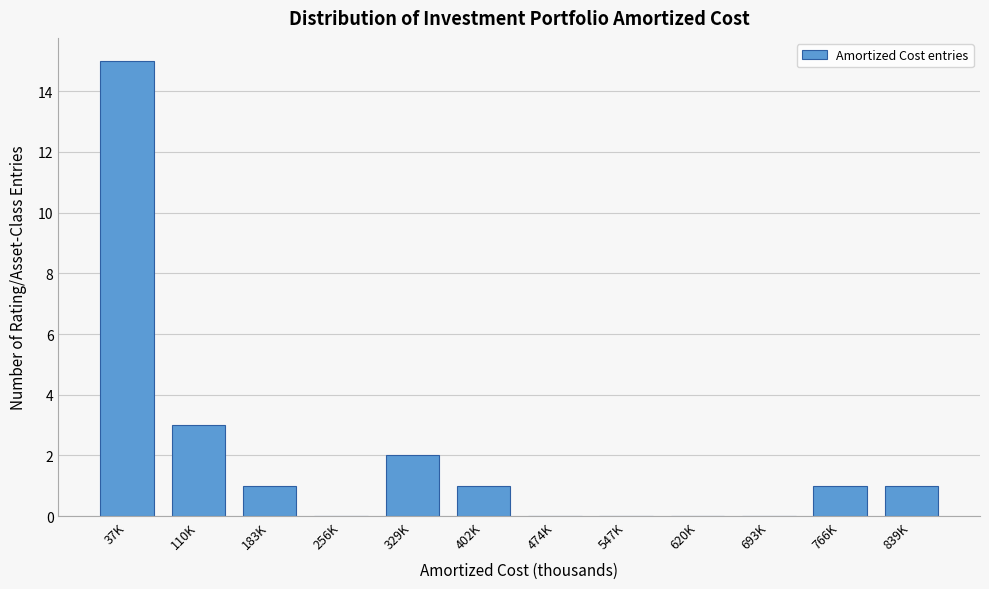

Reading left to right, what are all the values shown in this chart?

37K=15	110K=3	183K=1	256K=0	329K=2	402K=1	474K=0	547K=0	620K=0	693K=0	766K=1	839K=1